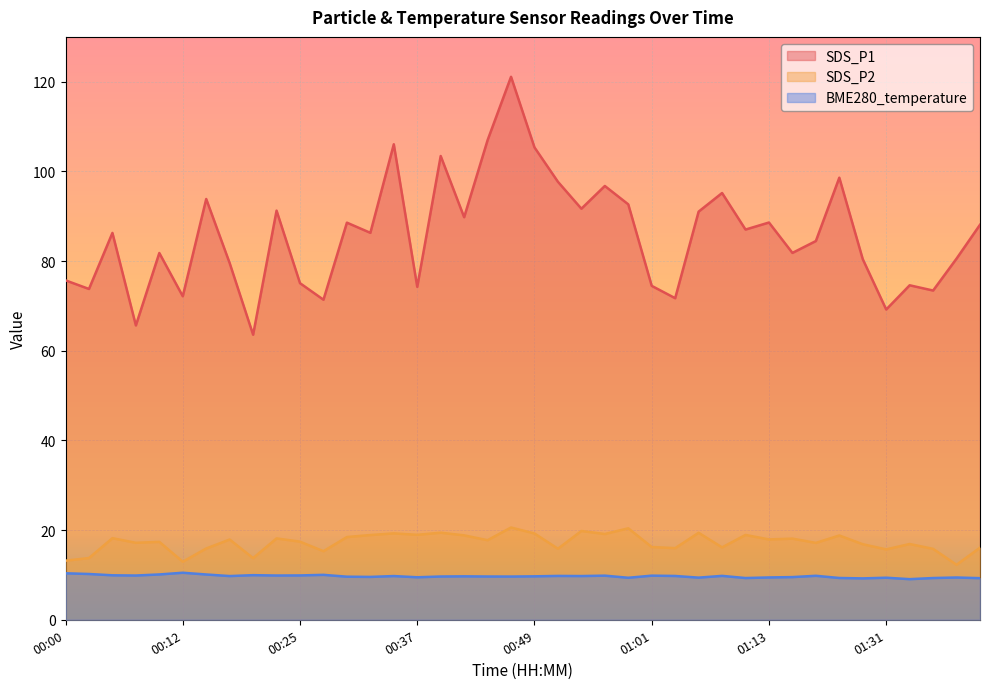

Which series has the widest spread of values?

SDS_P1